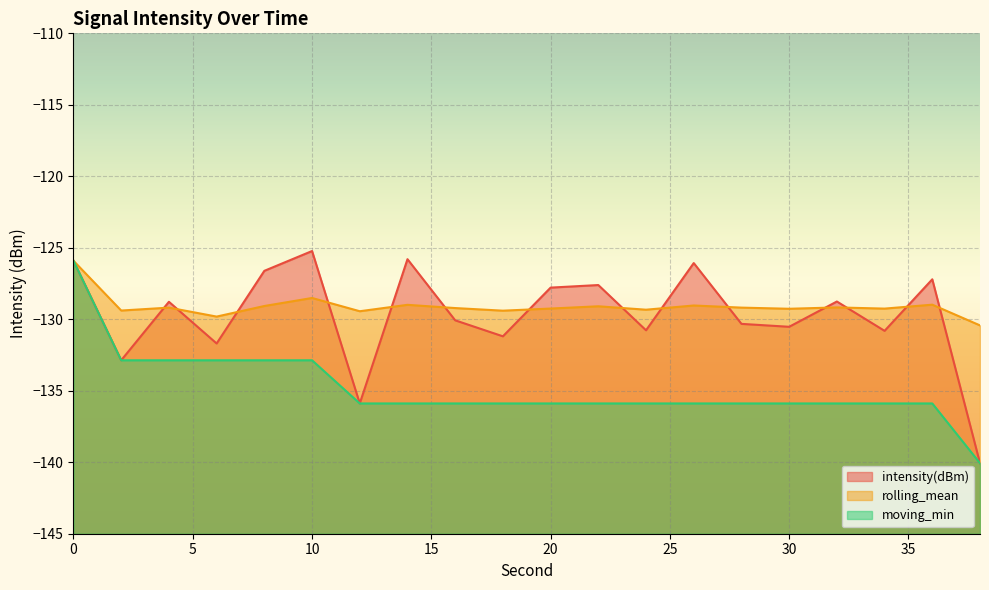

Reading right to left, list all the values displayed in this chart.

intensity(dBm): 38=-140.1	36=-127.2	34=-130.8	32=-128.8	30=-130.5	28=-130.3	26=-126.1	24=-130.8	22=-127.6	20=-127.8	18=-131.2	16=-130.1	14=-125.8	12=-135.9	10=-125.2	8=-126.6	6=-131.7	4=-128.8	2=-132.9	0=-125.9
rolling_mean: 38=-130.4	36=-129.0	34=-129.3	32=-129.2	30=-129.3	28=-129.2	26=-129.0	24=-129.3	22=-129.1	20=-129.3	18=-129.4	16=-129.2	14=-129.0	12=-129.4	10=-128.5	8=-129.1	6=-129.8	4=-129.2	2=-129.4	0=-125.9
moving_min: 38=-140.1	36=-135.9	34=-135.9	32=-135.9	30=-135.9	28=-135.9	26=-135.9	24=-135.9	22=-135.9	20=-135.9	18=-135.9	16=-135.9	14=-135.9	12=-135.9	10=-132.9	8=-132.9	6=-132.9	4=-132.9	2=-132.9	0=-125.9